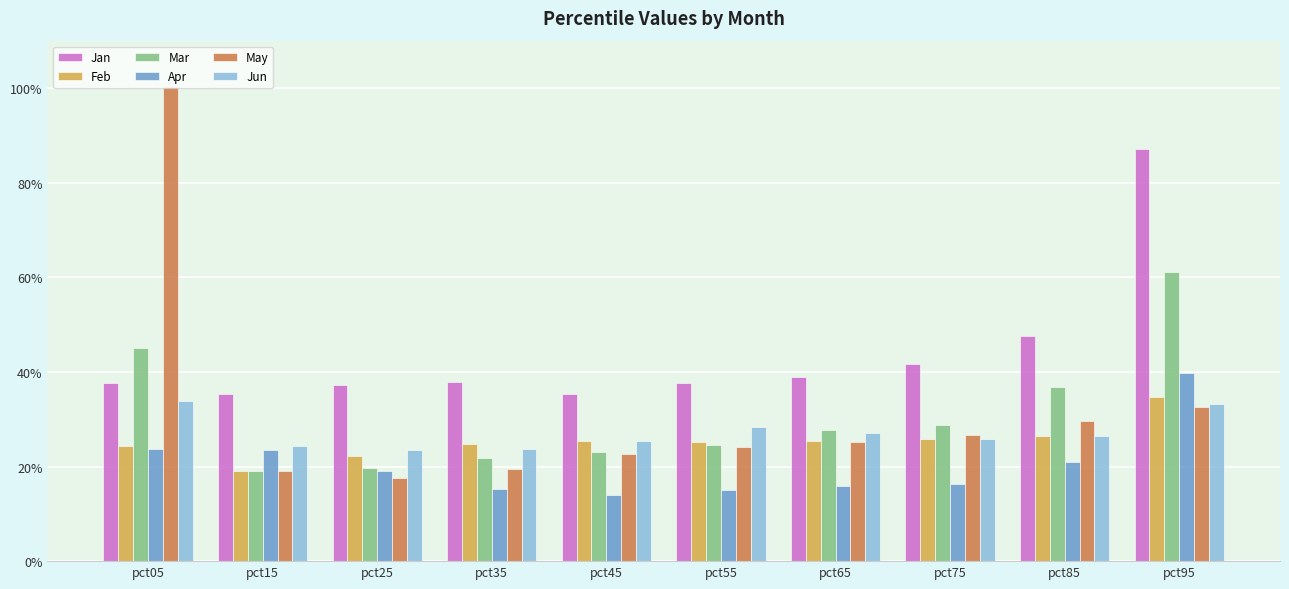

What is the difference between the Mar values at pct05 and pct35?

0.2